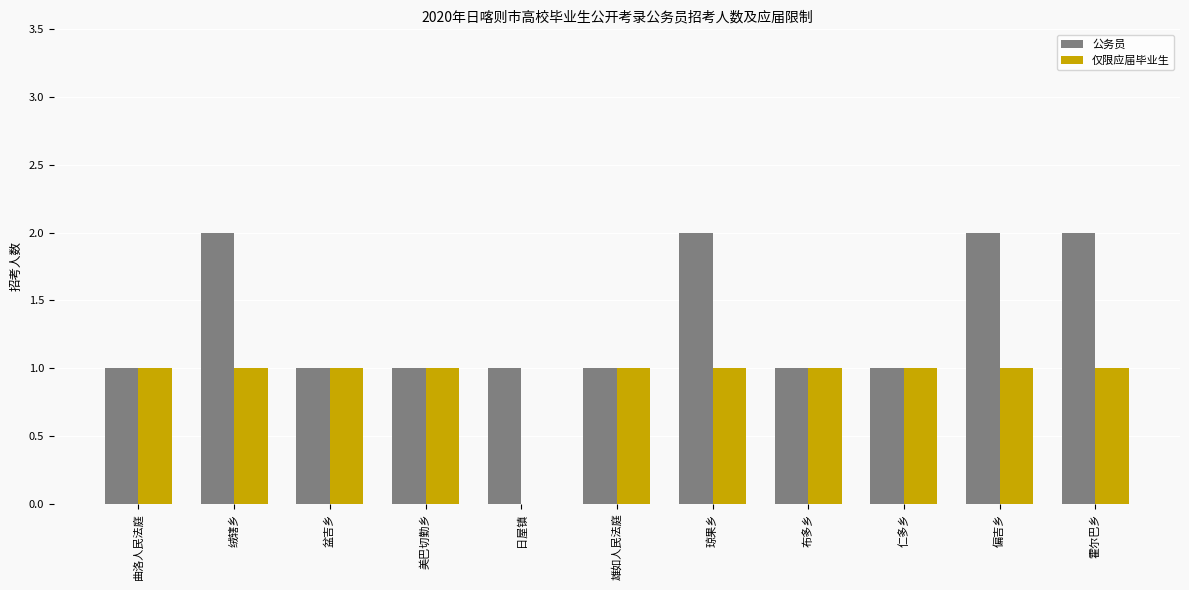

Are the bars horizontal?

No